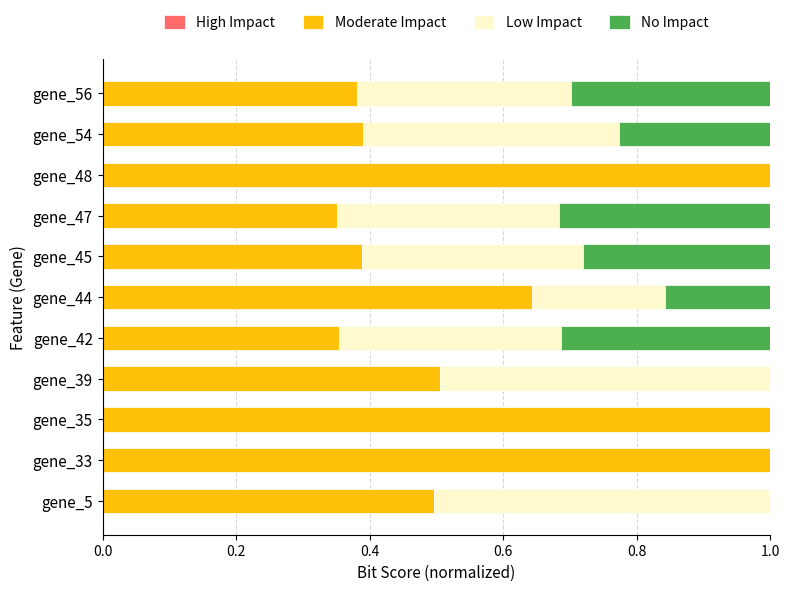

What is the total value across all series at gene_45?

1.0